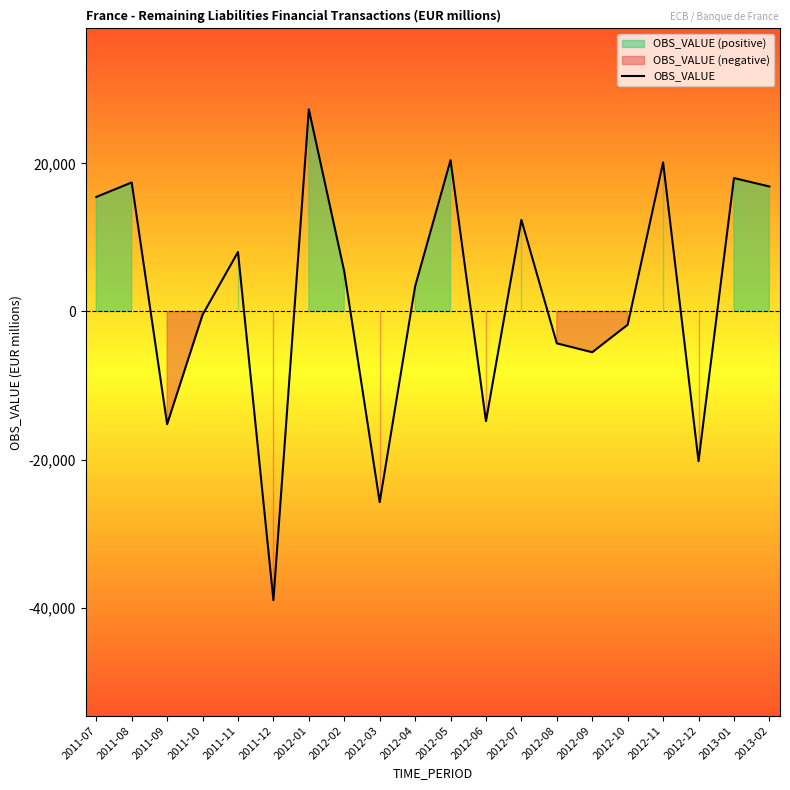

The value at 2012-05 is 28648. True or false?

False